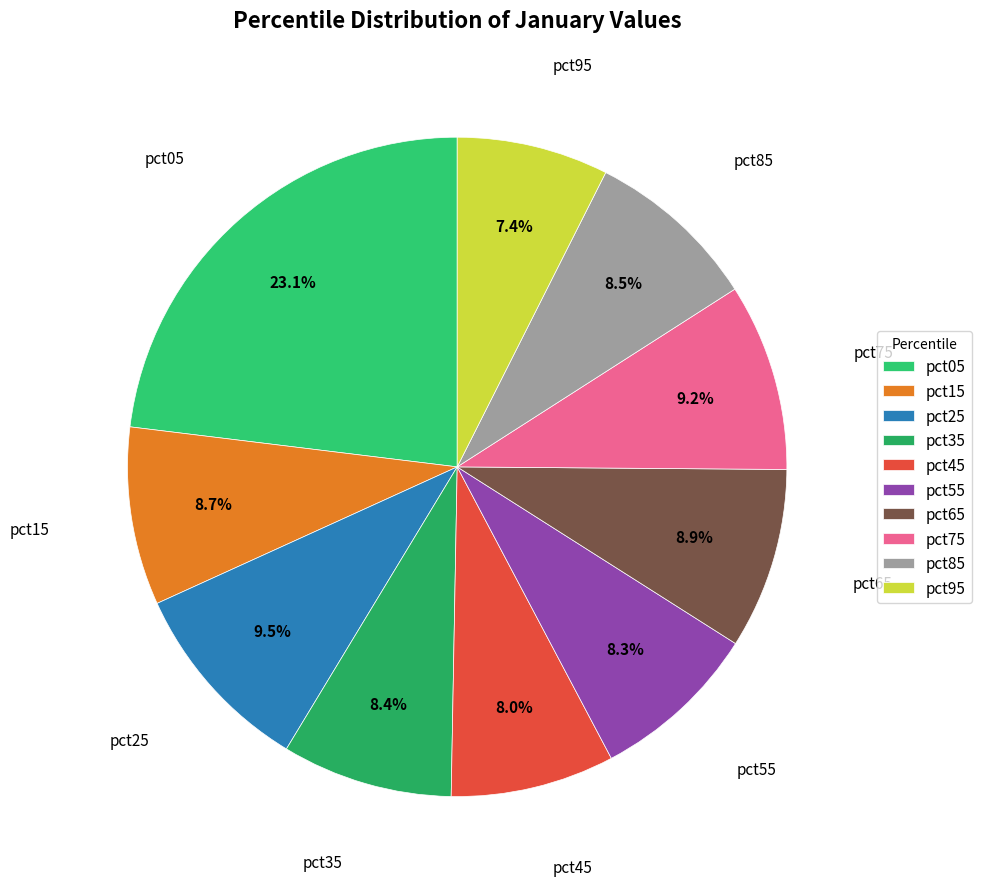

Does any single category account for the majority?

No